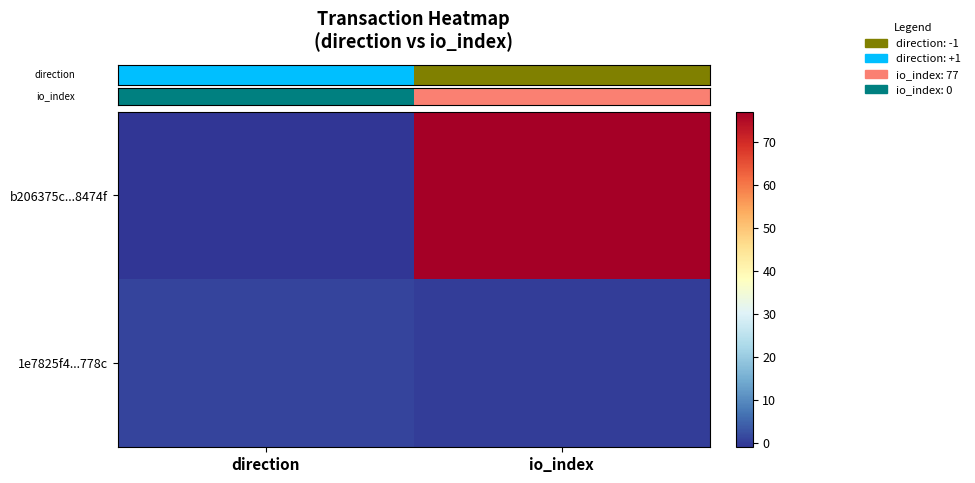

What is the difference between the highest and lowest values at direction?

2